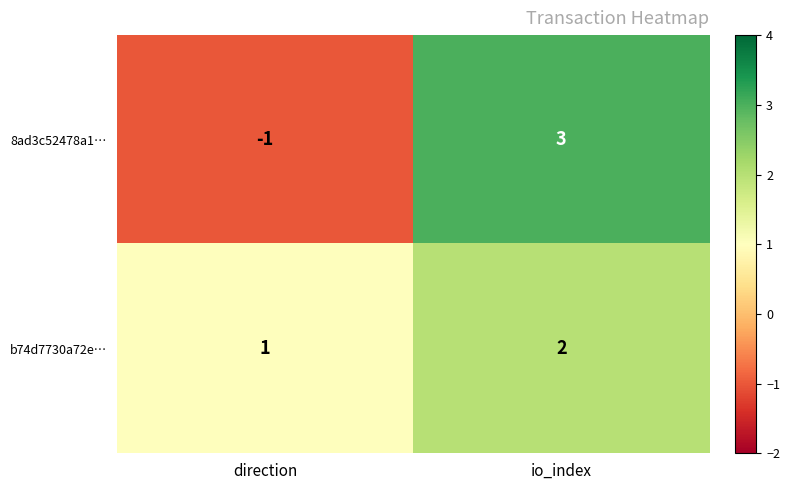

Rank the series by their maximum value, from lowest to highest.

b74d7730a72e…, 8ad3c52478a1…